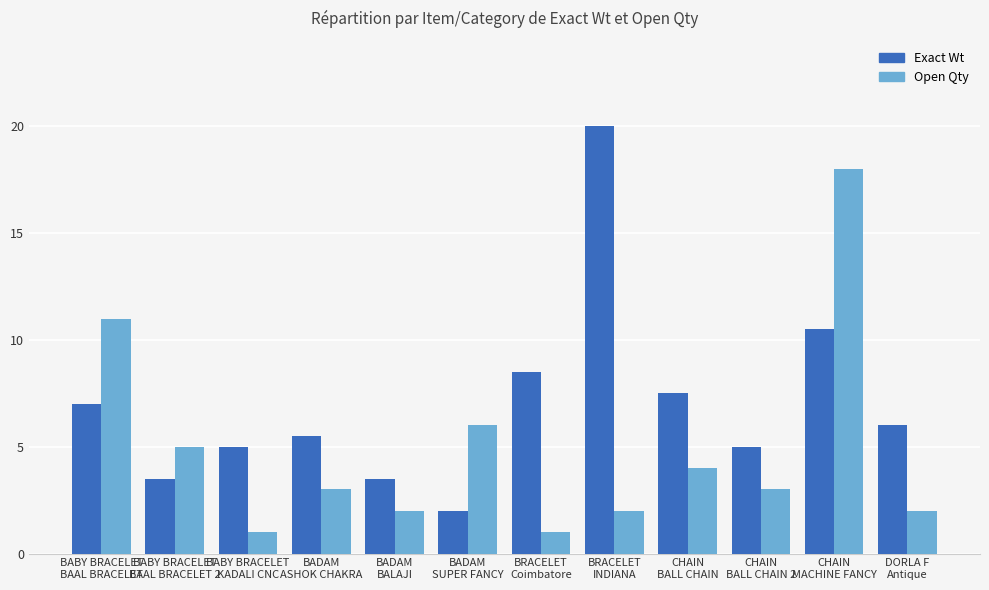

Between BABY BRACELET
BAAL BRACELET and BRACELET
Coimbatore, which series saw the biggest shift?

Open Qty